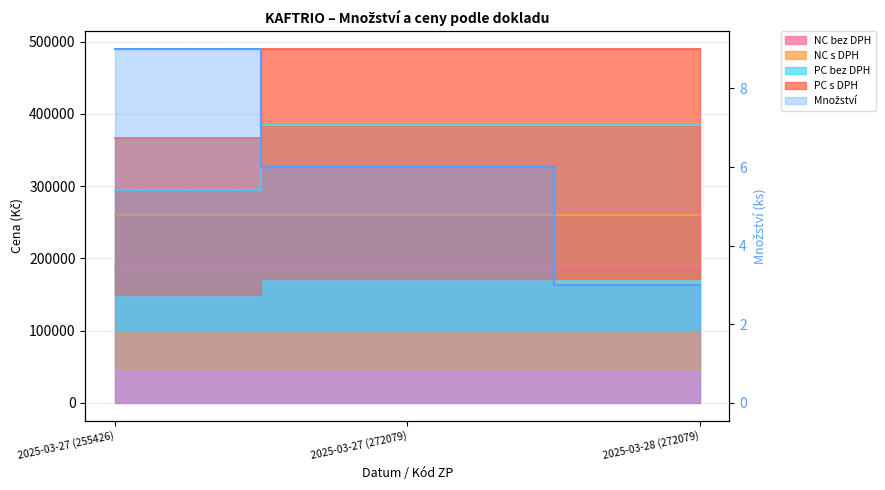

List the labels in order of NC s DPH value, largest first.

2025-03-27 (272079), 2025-03-28 (272079), 2025-03-27 (255426)